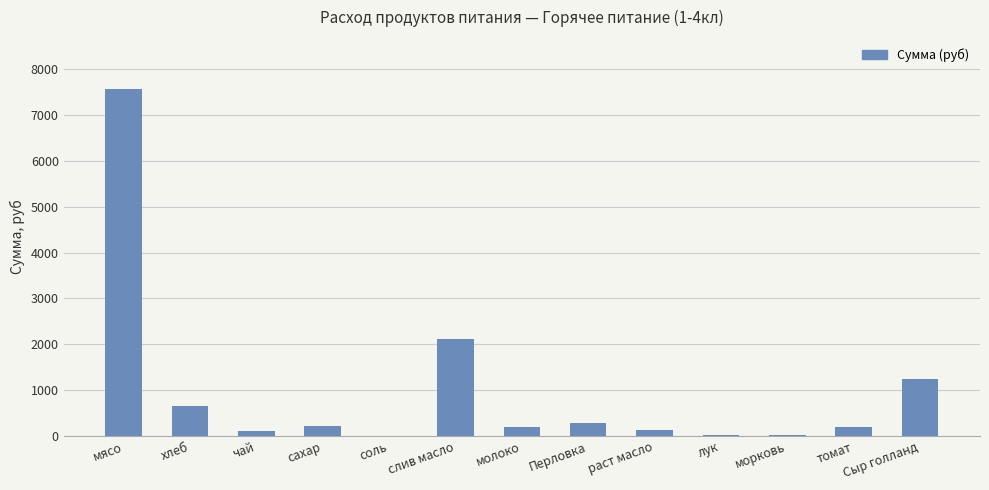

True or false: the data shows 120.0 at чай.

True